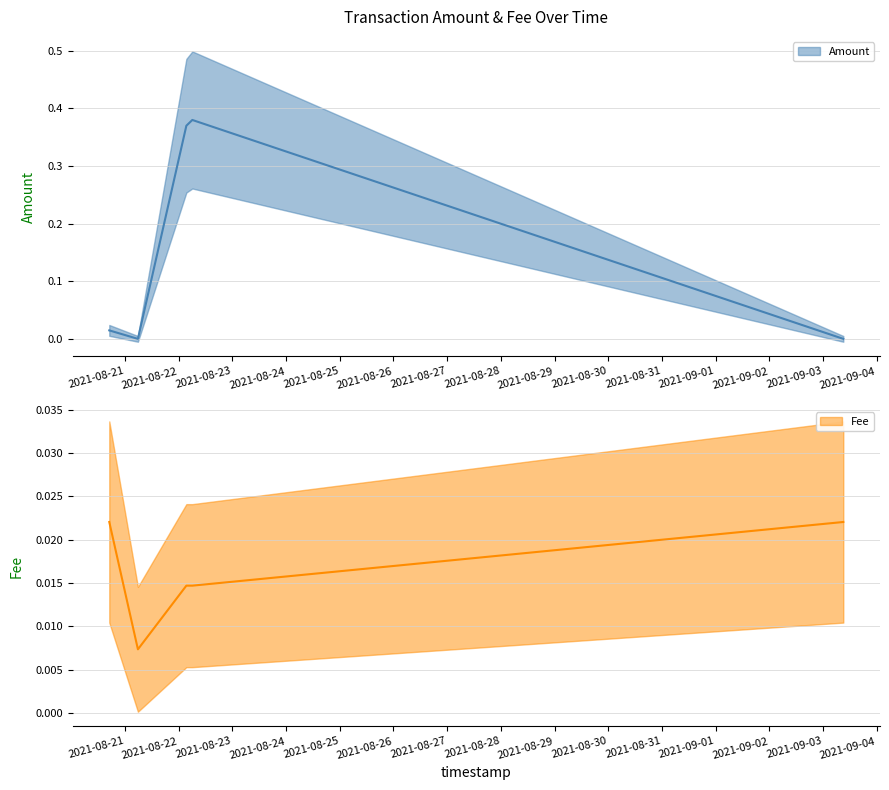

Is the value of Amount at 2021-08-22 06:03:14 greater than the value of Fee at 2021-08-20 16:55:19?

Yes